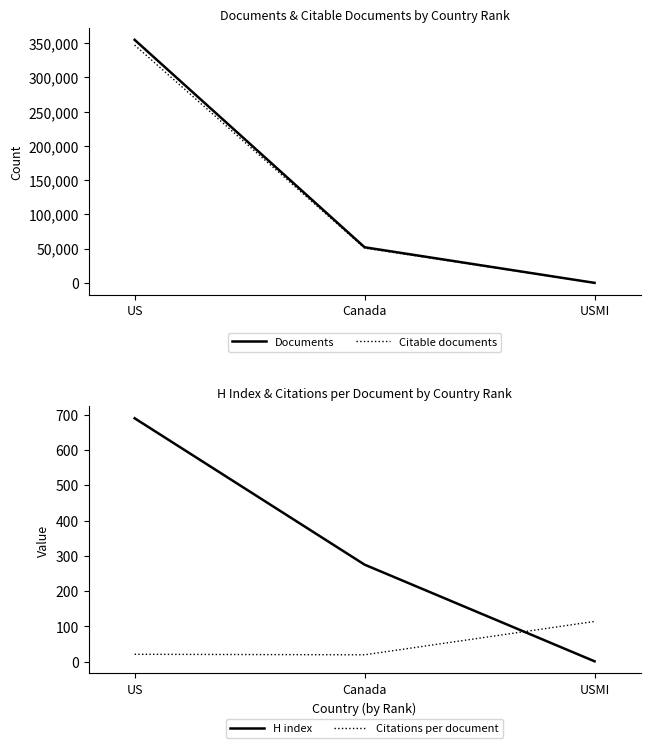

What is the label of the 3rd point from the left?

USMI